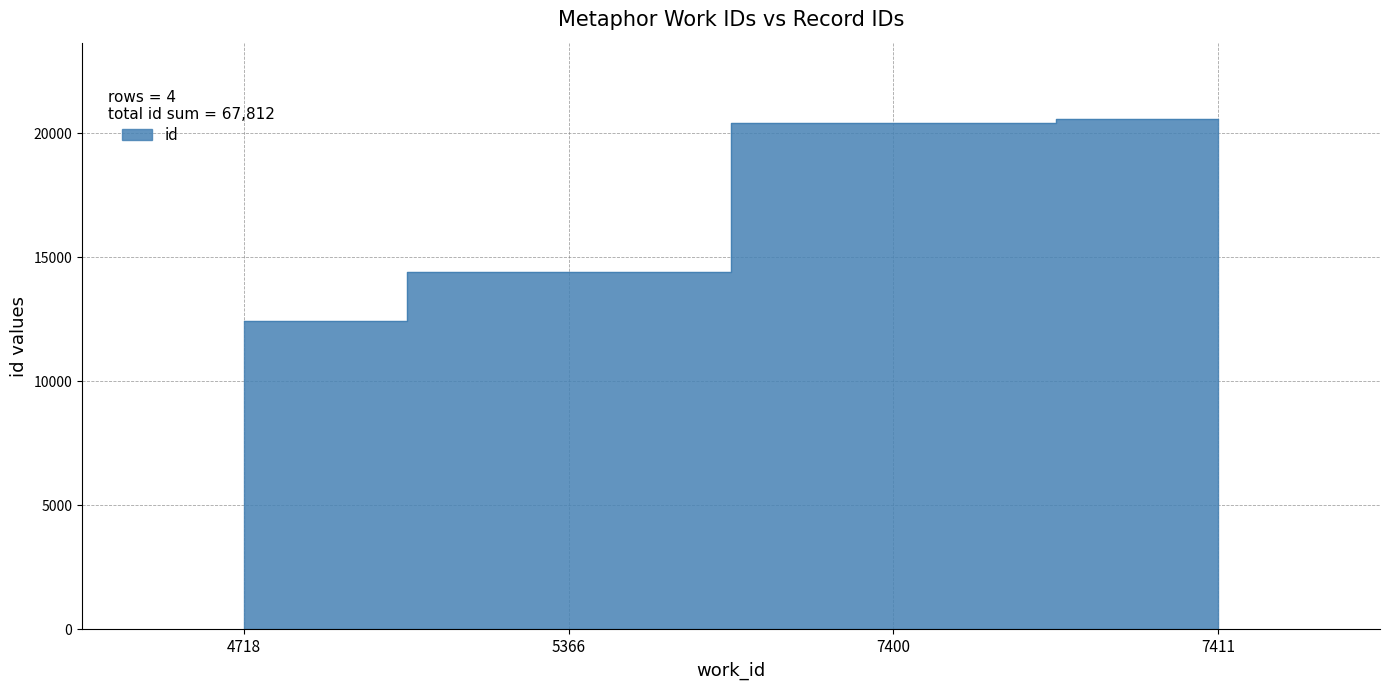

Which has a higher value, 7411 or 7400?

7411